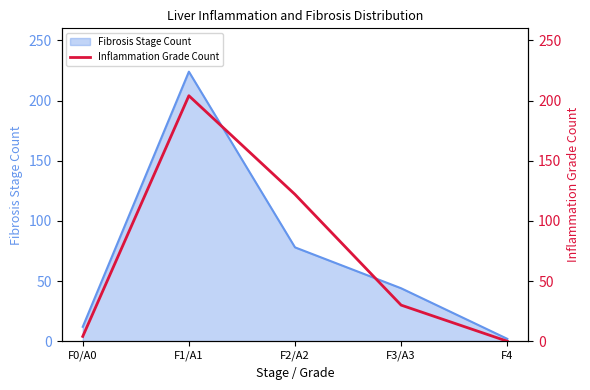

At which category does the data reach its first local peak?

F1/A1